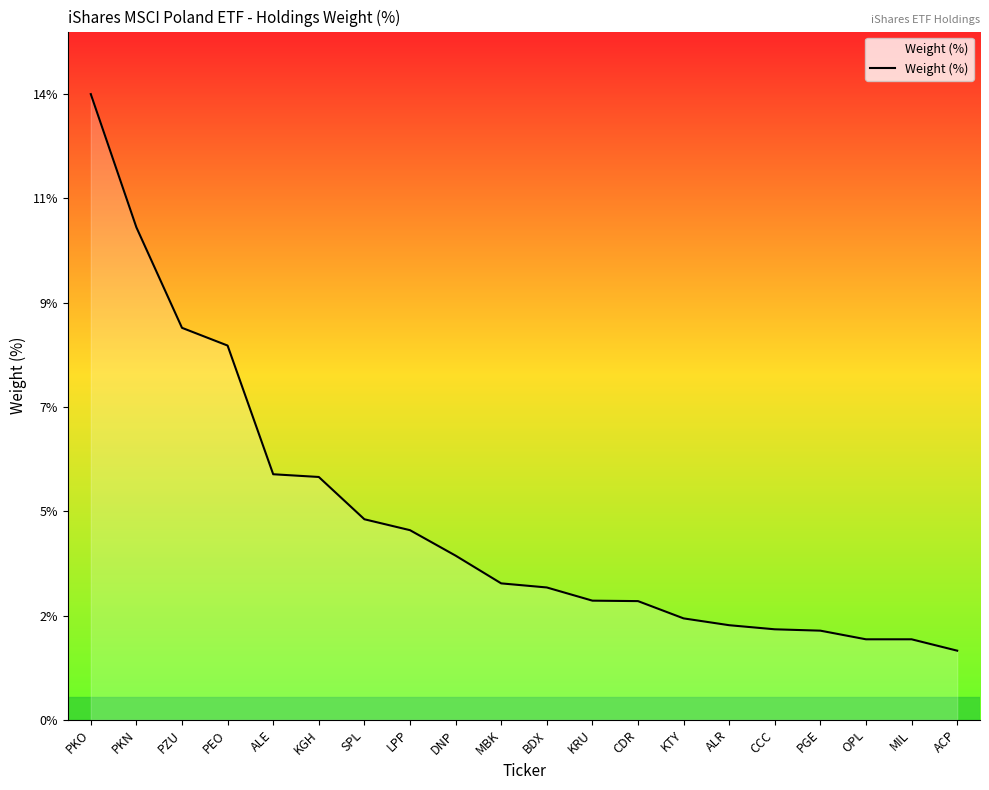

Is this an area chart (filled region under the line)?

Yes